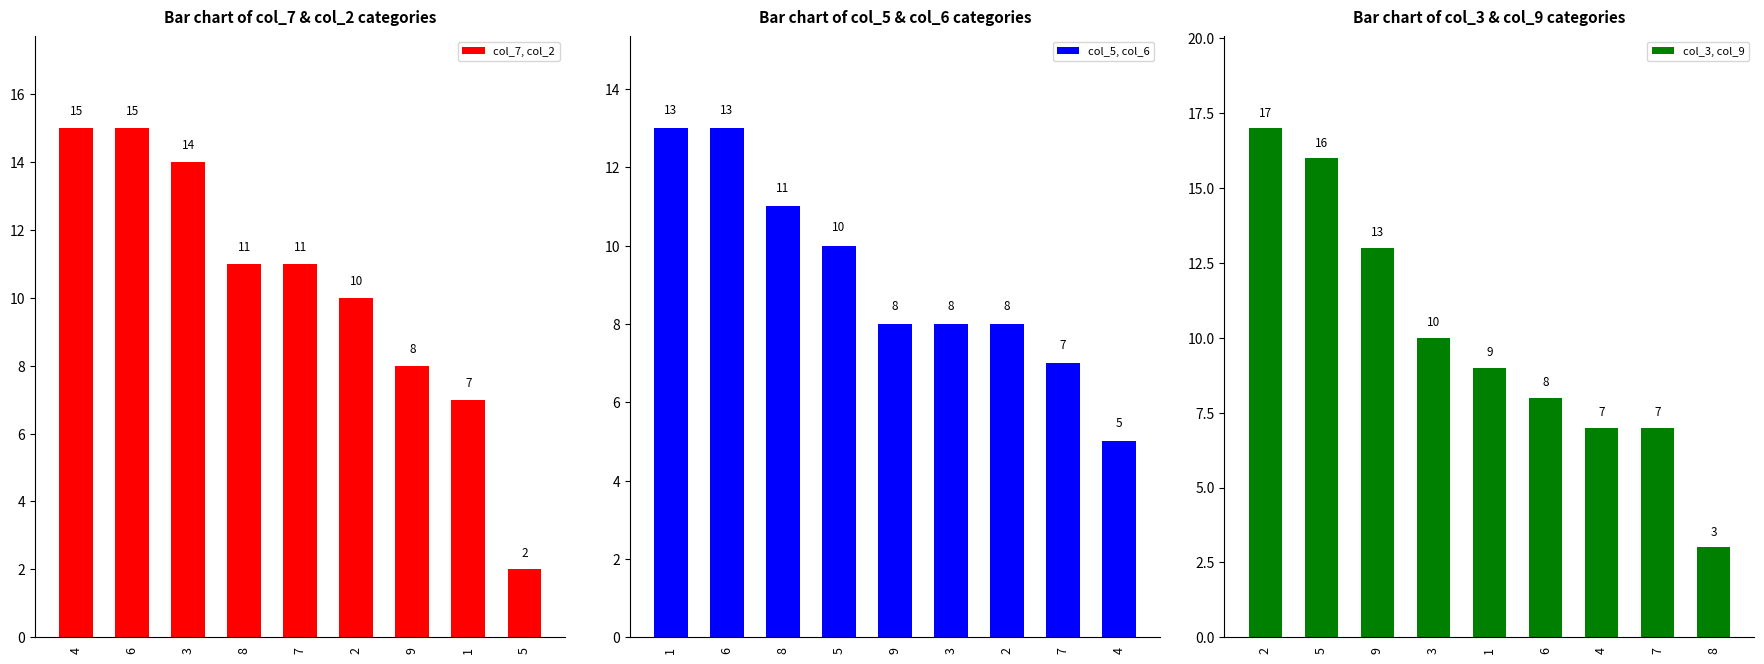

What is the difference between the maximum and minimum values in the col_5, col_6 series?

8